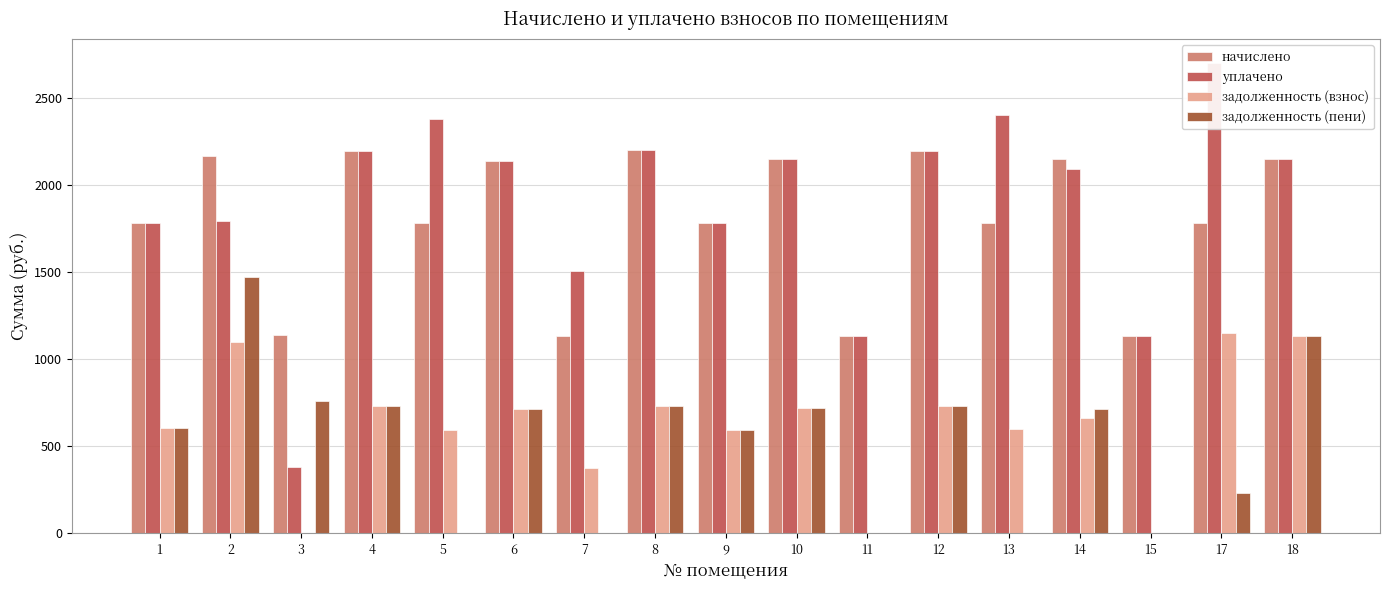

Reading right to left, list all the values displayed in this chart.

начислено: 18=2149.5	17=1784.5	15=1131.9	14=2149.5	13=1784.5	12=2193.8	11=1131.9	10=2153.2	9=1784.5	8=2201.1	7=1131.9	6=2138.5	5=1784.5	4=2193.8	3=1139.3	2=2167.9	1=1780.8
уплачено: 18=2149.5	17=2704.5	15=1131.9	14=2093.5	13=2401.3	12=2193.8	11=1131.9	10=2153.2	9=1784.5	8=2201.1	7=1509.2	6=2138.5	5=2379.4	4=2193.8	3=379.8	2=1796.2	1=1780.8
задолженность (взнос): 18=1134.0	17=1151.3	15=0.4	14=660.9	13=598.7	12=733.0	11=0.0	10=717.7	9=594.8	8=733.7	7=377.3	6=712.8	5=594.8	4=731.3	3=0.0	2=1100.3	1=607.6
задолженность (пени): 18=1134.0	17=231.3	15=0.4	14=716.9	13=0.0	12=733.0	11=0.0	10=717.7	9=594.8	8=733.7	7=0.0	6=712.8	5=0.0	4=731.3	3=759.5	2=1472.0	1=607.6